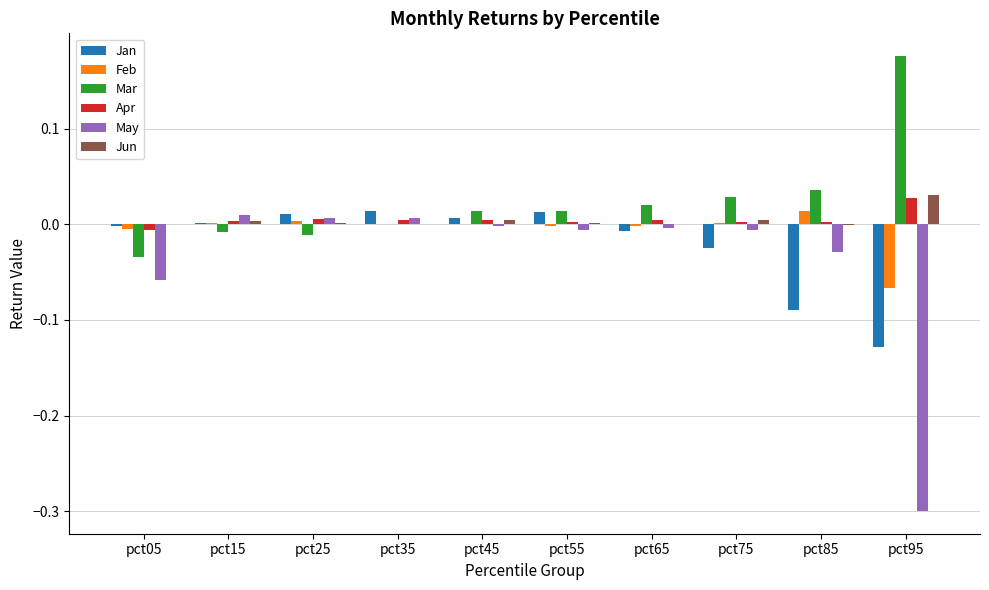

How many groups of bars are there?

10